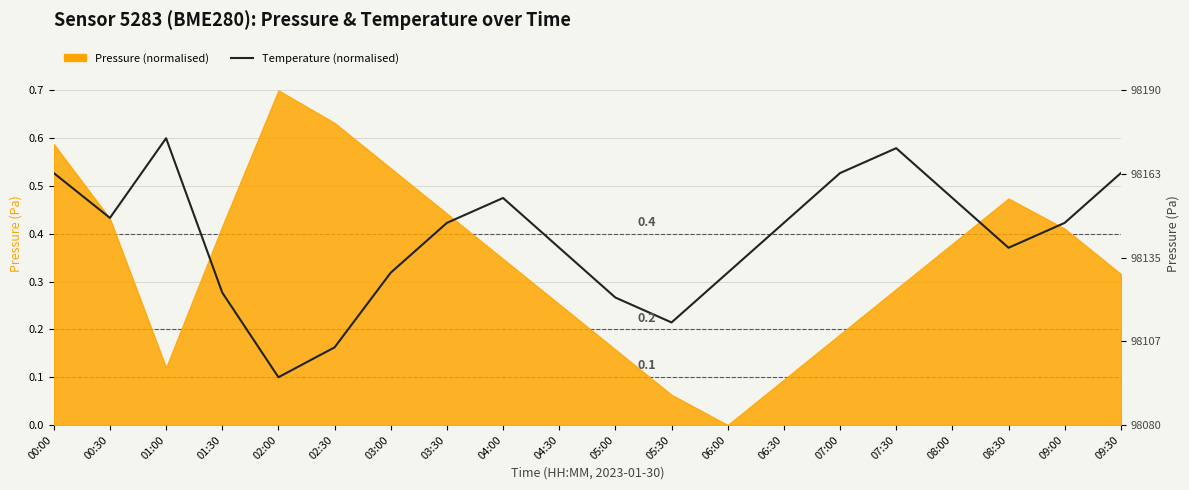

Reading left to right, extract all data points from this chart.

00:00=0.5	00:30=0.4	01:00=0.6	01:30=0.3	02:00=0.1	02:30=0.2	03:00=0.3	03:30=0.4	04:00=0.5	04:30=0.4	05:00=0.3	05:30=0.2	06:00=0.3	06:30=0.4	07:00=0.5	07:30=0.6	08:00=0.5	08:30=0.4	09:00=0.4	09:30=0.5